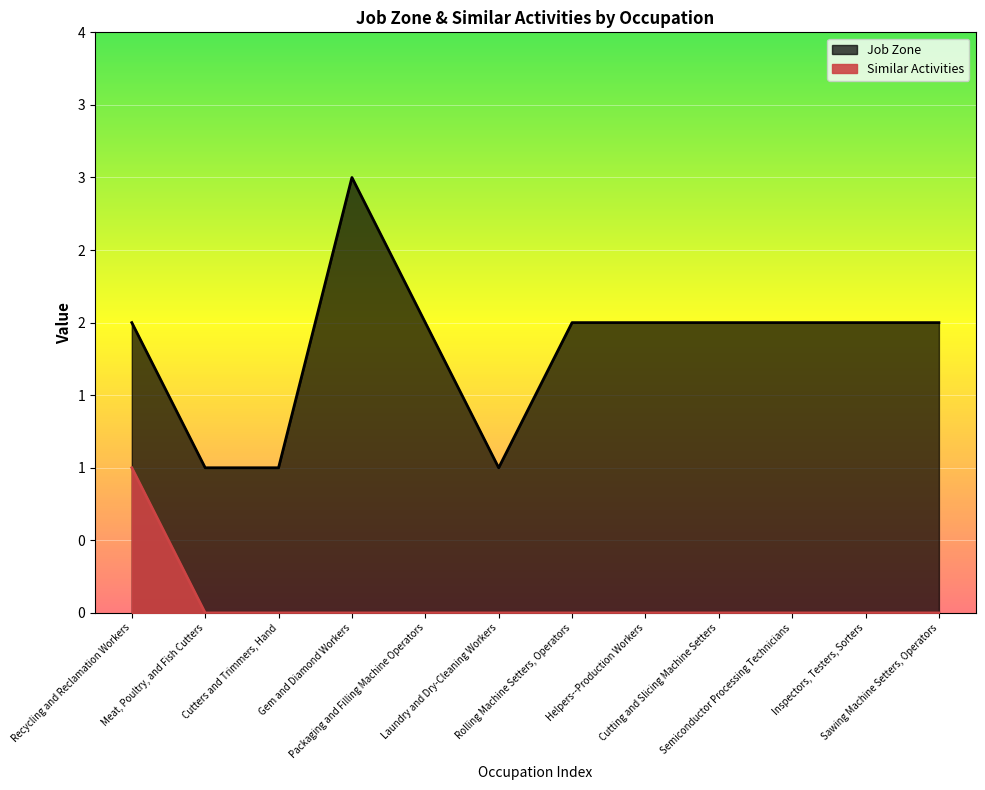

At which category is the sum across all series the highest?

Recycling and Reclamation Workers